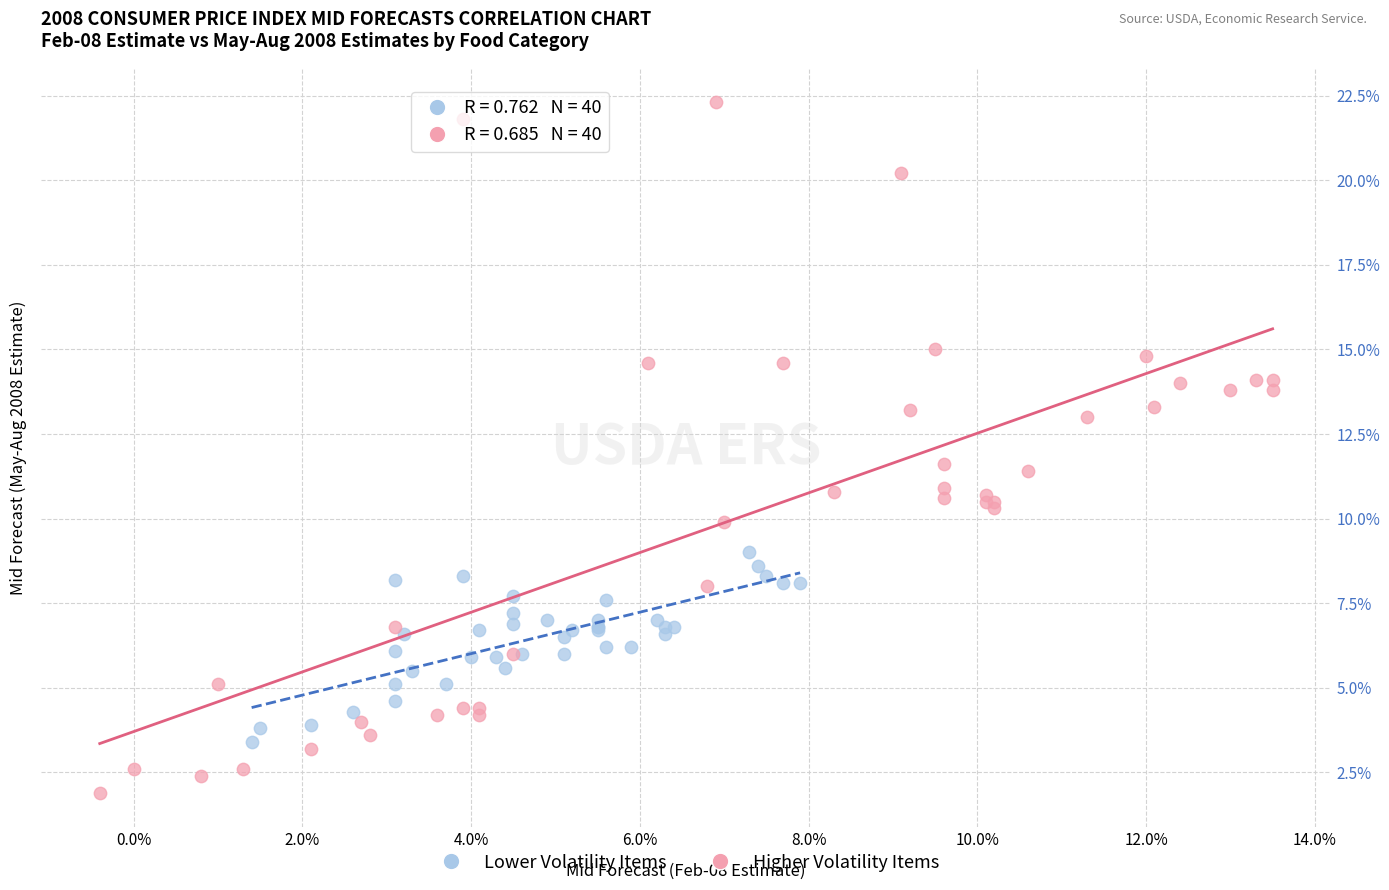

Which series contains the lowest Y value?

Higher Volatility Items